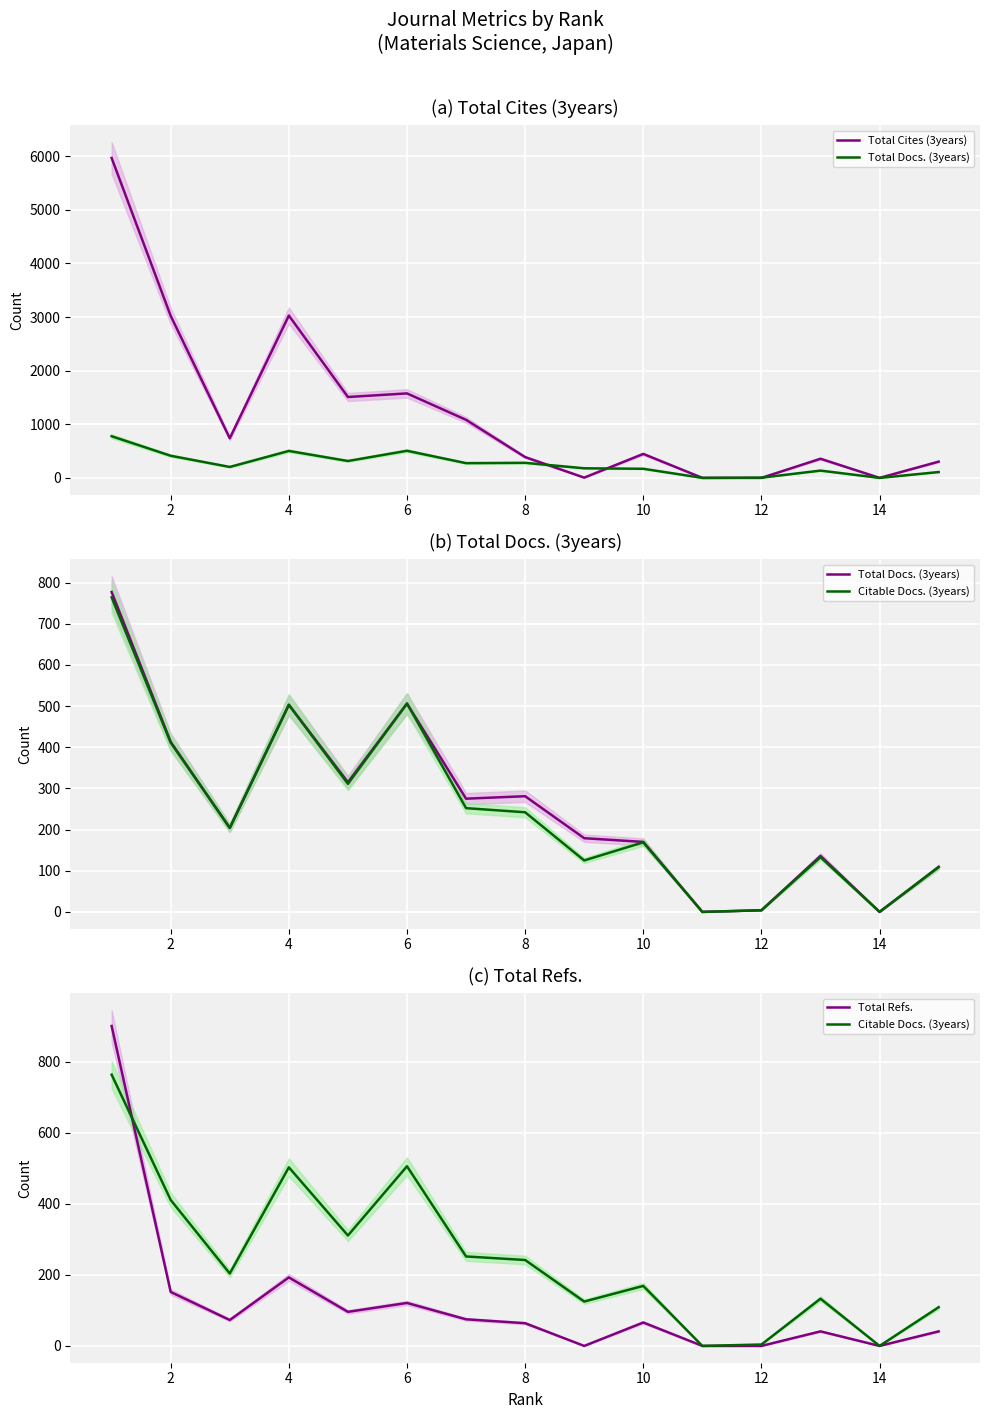

Between 6 and 16, which series saw the biggest shift?

Total Cites (3years)